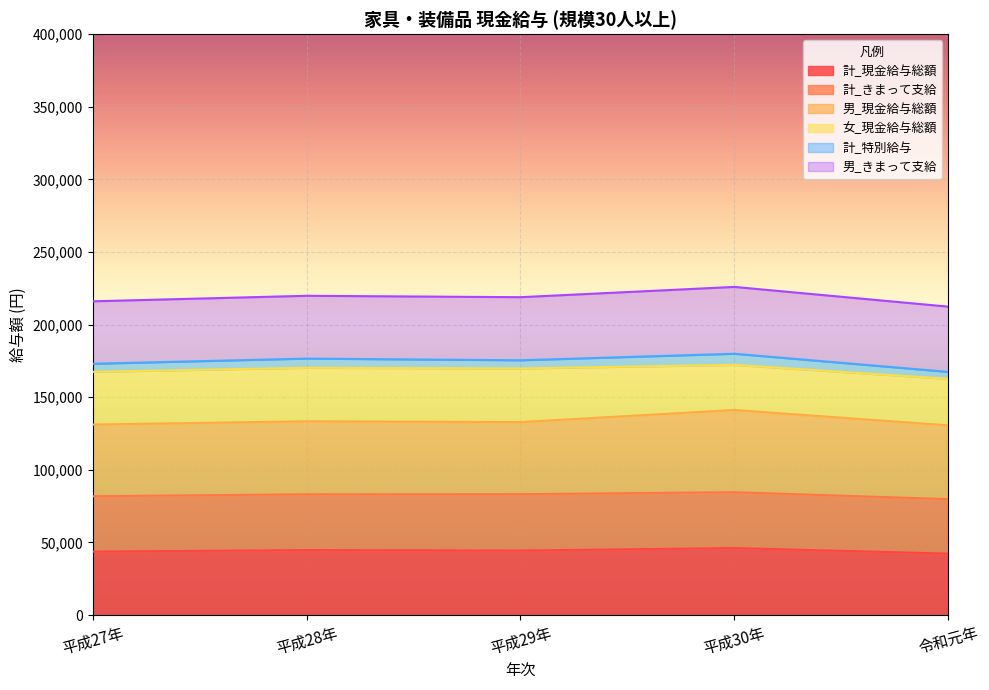

True or false: 男_きまって支給 has a value of 455877 at 平成27年.

False